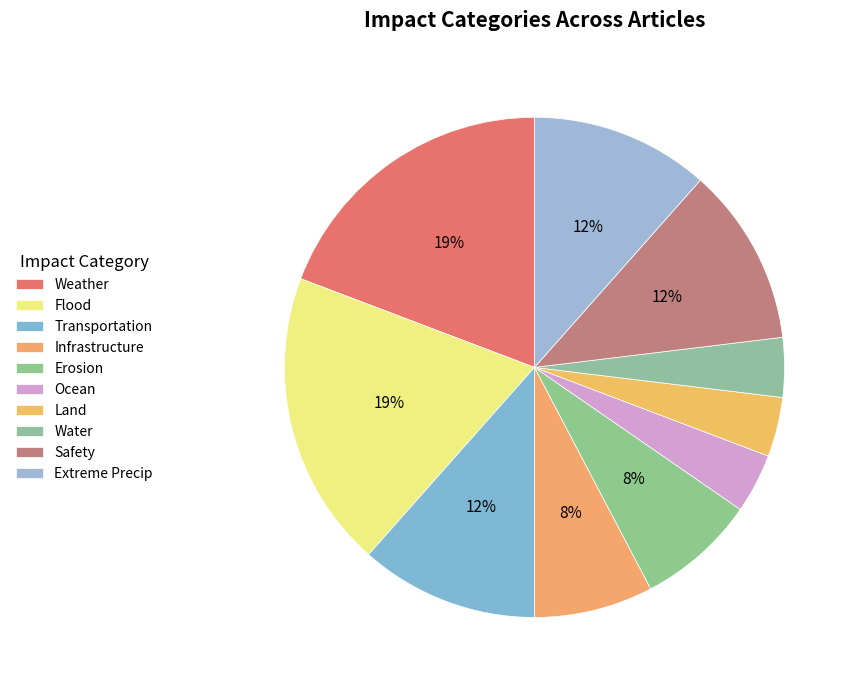

How many slices are in this pie chart?

10